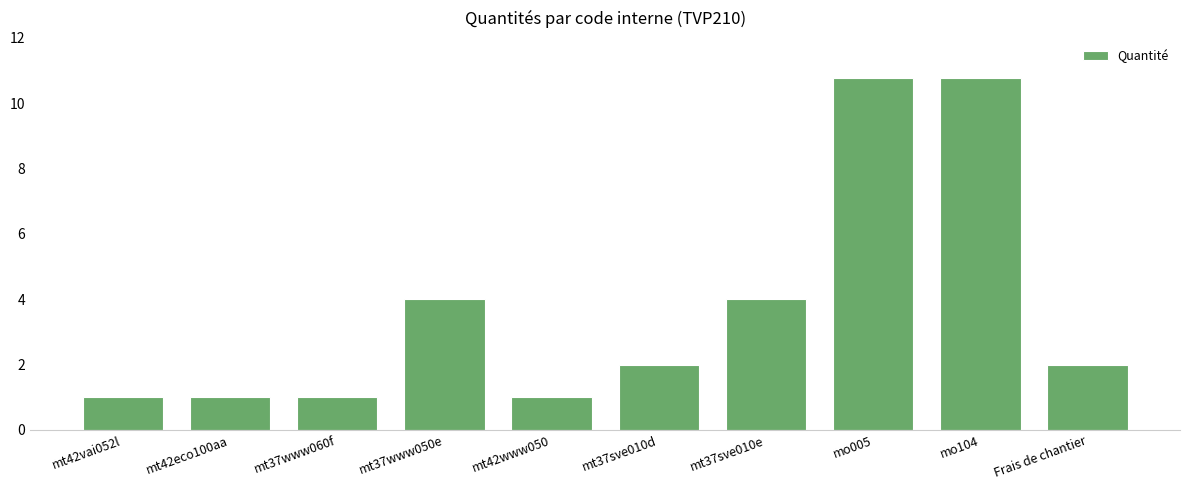

What is the label of the 9th bar from the left?

mo104